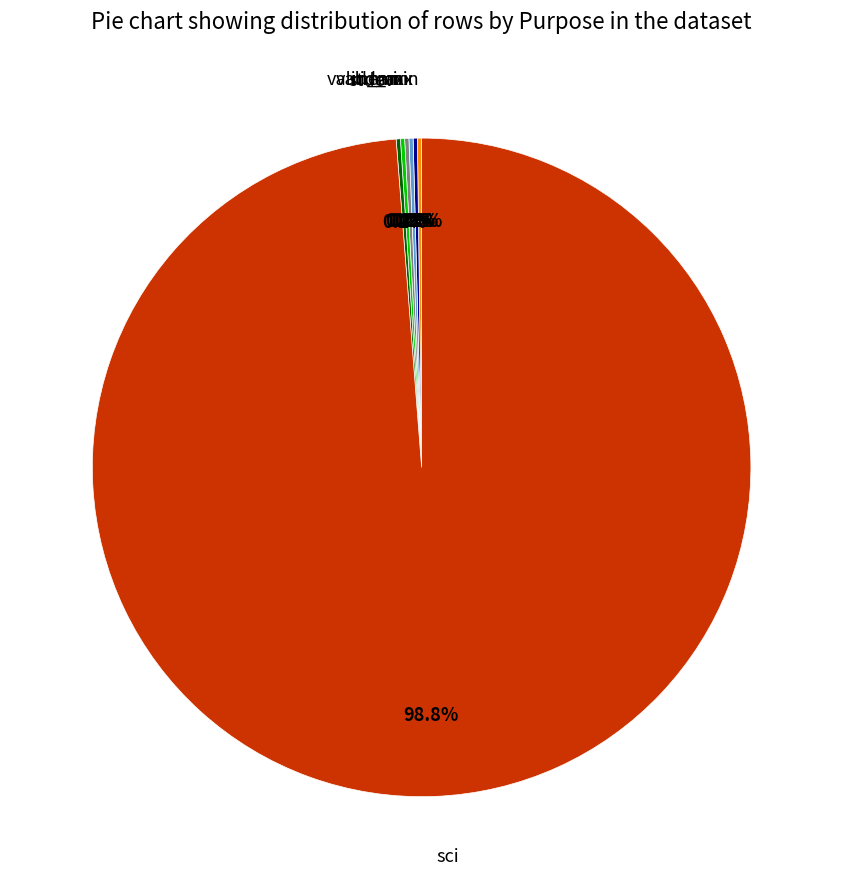

Which slice is the largest?

sci